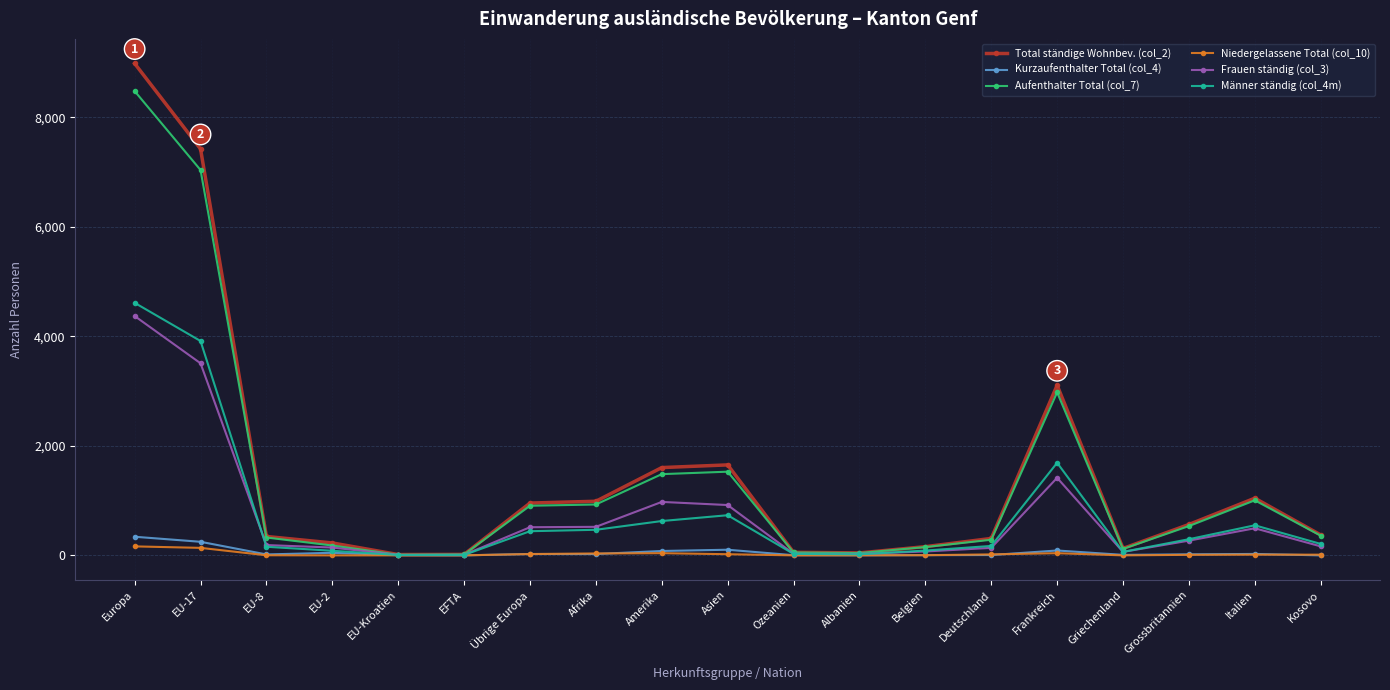

Is this an area chart (filled region under the line)?

No